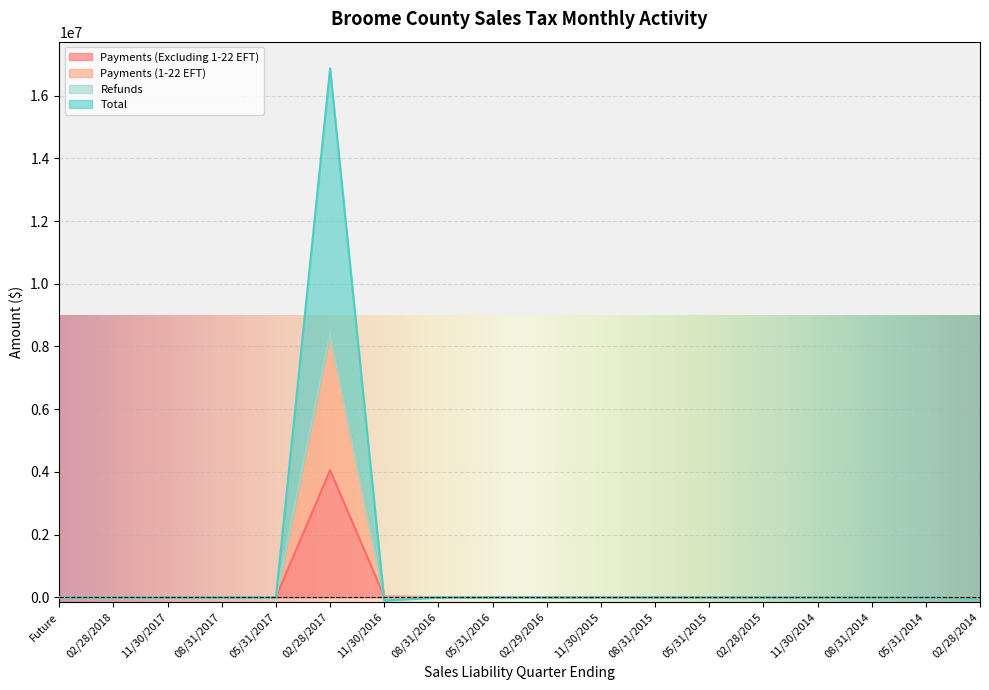

True or false: Total and Payments (1-22 EFT) cross at least once.

True